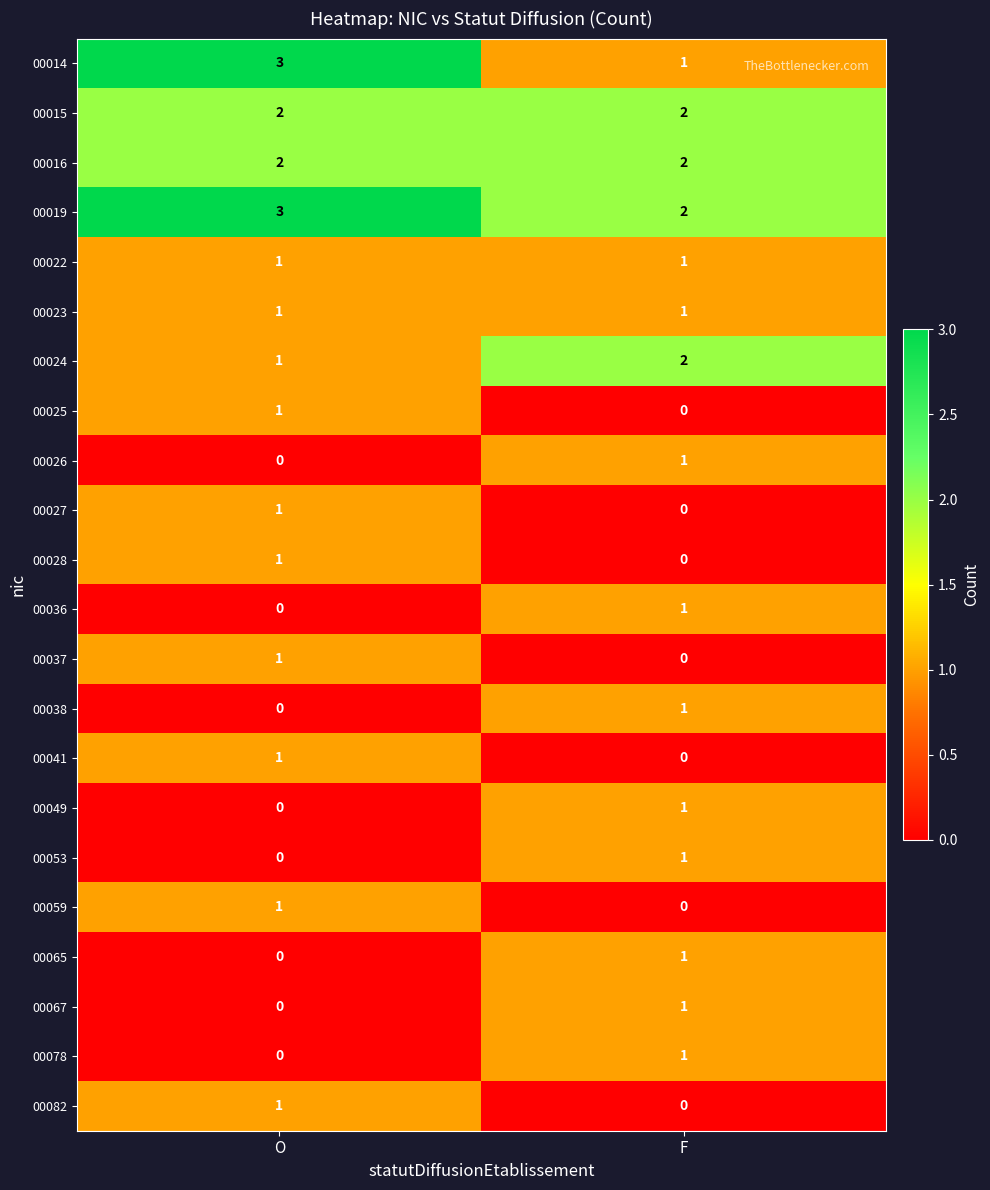

True or false: 00078 has a value of 1 at O.

False